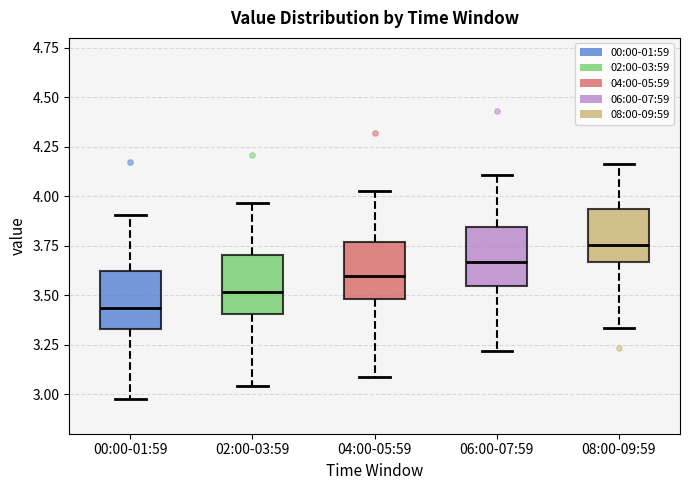

Reading left to right, transcribe this box plot: for each box, give where its median line is, the range the box spans, and where its two whiskers end, as read against the y-axis. The values are not printed on the chart, so give them approximately, as read against the axis.

00:00-01:59: median 3.45, box 3.35 to 3.60, whiskers 2.95 to 3.90
02:00-03:59: median 3.50, box 3.40 to 3.70, whiskers 3.05 to 3.95
04:00-05:59: median 3.60, box 3.50 to 3.75, whiskers 3.10 to 4.05
06:00-07:59: median 3.65, box 3.55 to 3.85, whiskers 3.20 to 4.10
08:00-09:59: median 3.75, box 3.65 to 3.95, whiskers 3.35 to 4.15